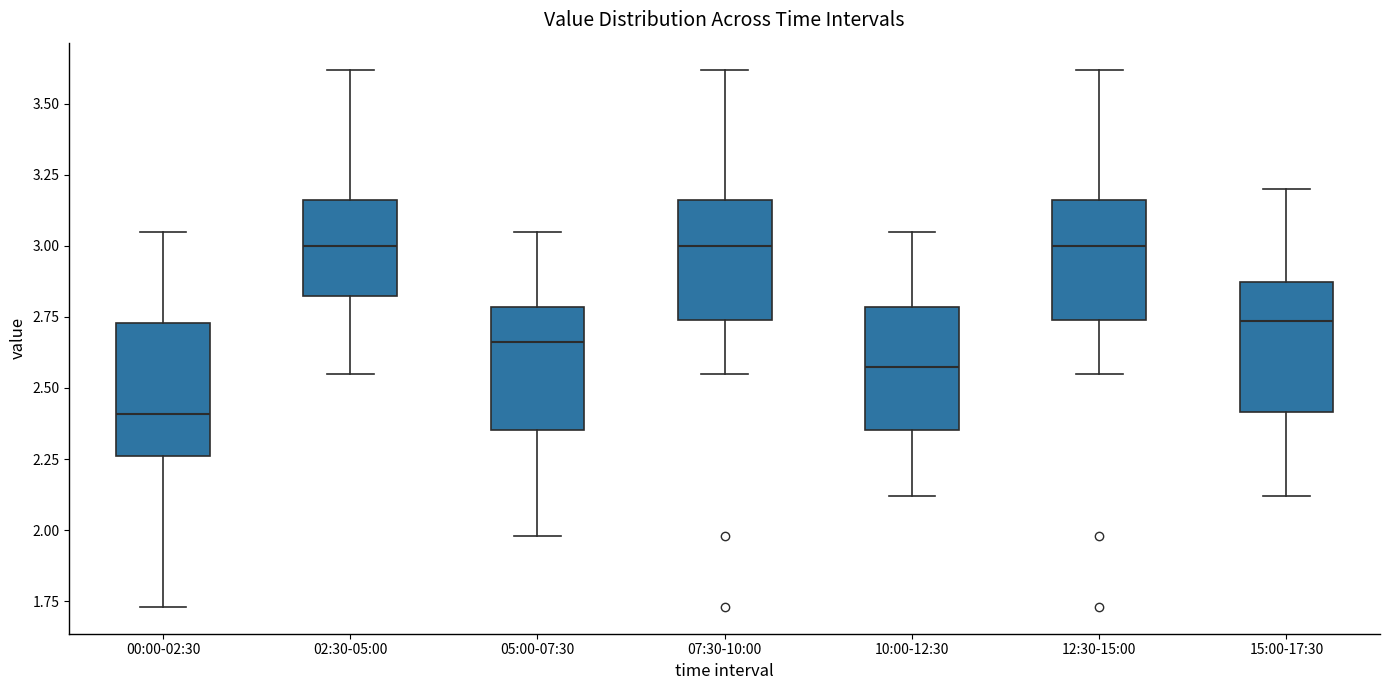

Which box's median line is the lowest?

00:00-02:30